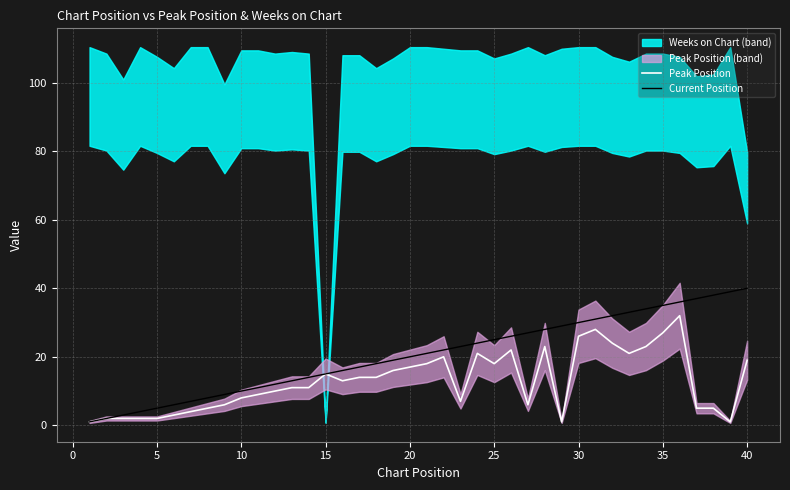

Is it true that Current Position equals 5 at 5?

True